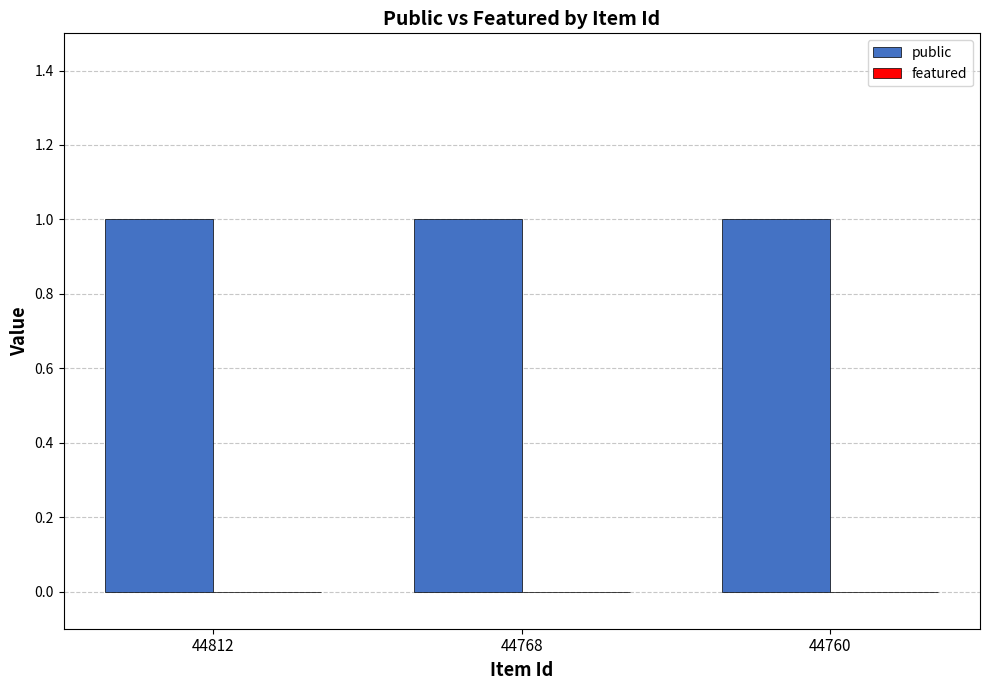

What is the value of the public bar at the 3rd from the left?

1